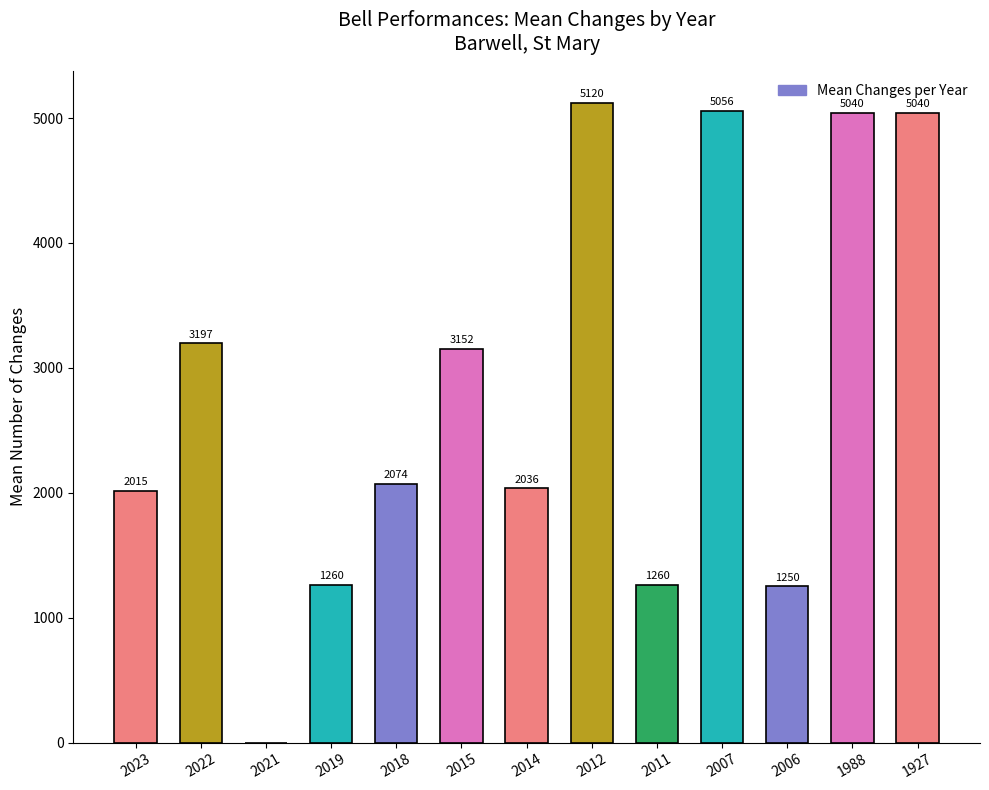

How many series are shown in this chart?

1